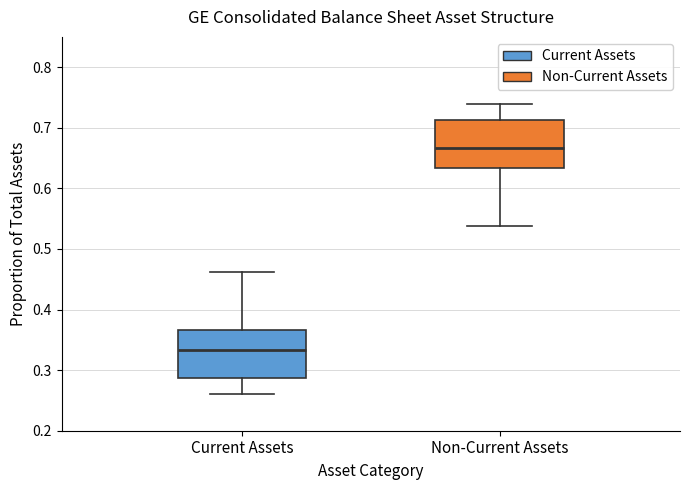

Which box's median line is the highest?

Non-Current Assets